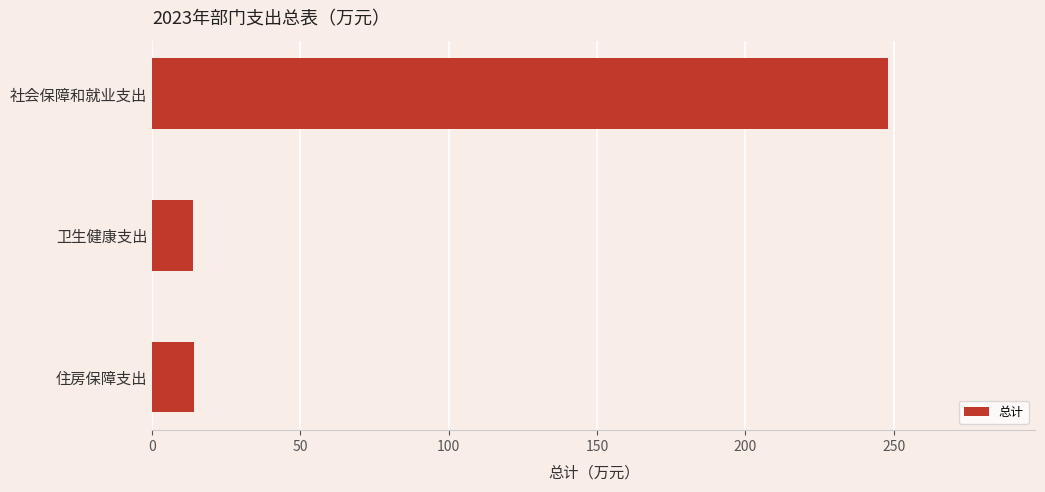

How many categories are shown in the chart?

3